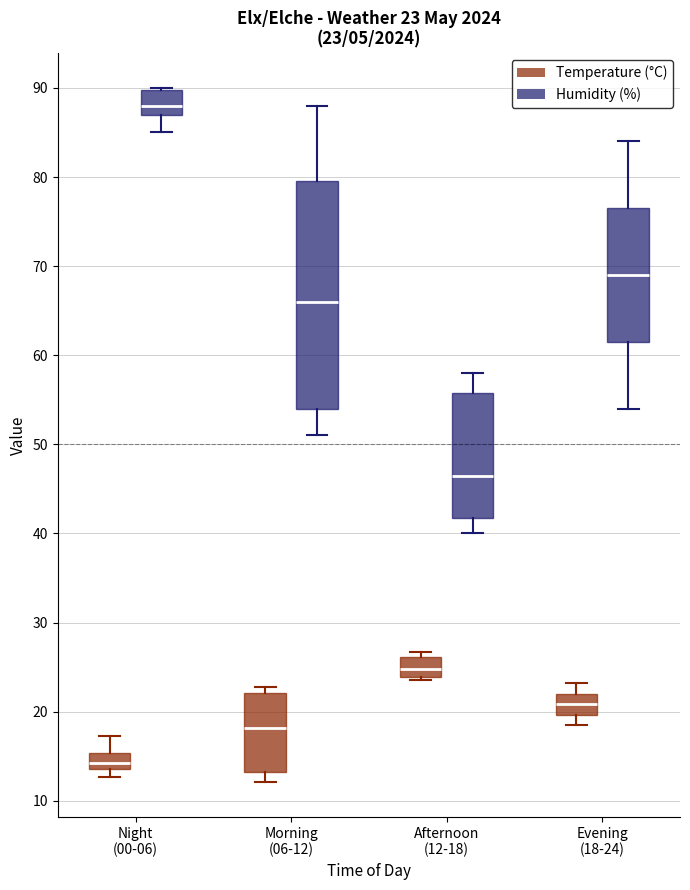

Which box has the highest median line?

Night (00-06) (Humidity (%))